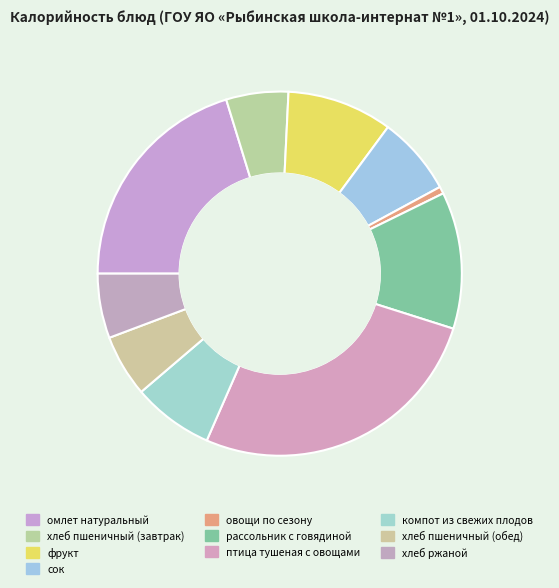

True or false: омлет натуральный accounts for 34% of the total.

False